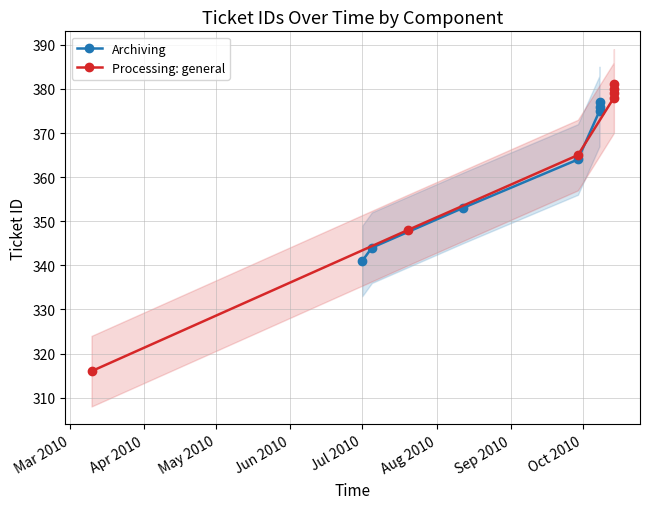

What is the difference between the maximum and minimum values in the Processing: general series?

65